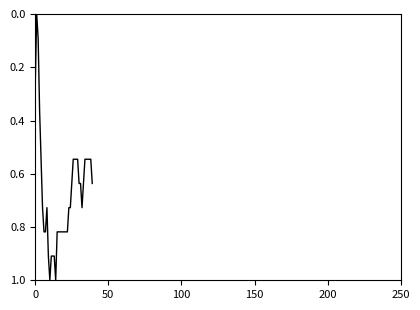

What is the greatest value displayed?

1.0